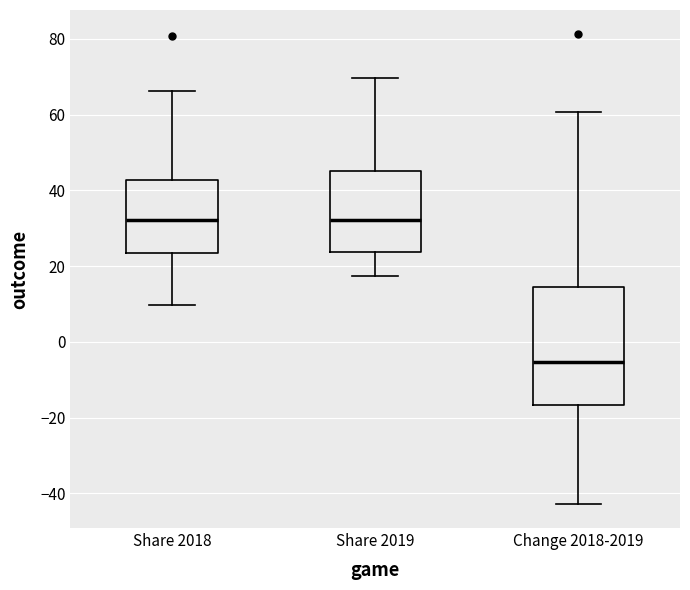

Which box is the tallest, from its lower edge to its upper edge?

Change 2018-2019